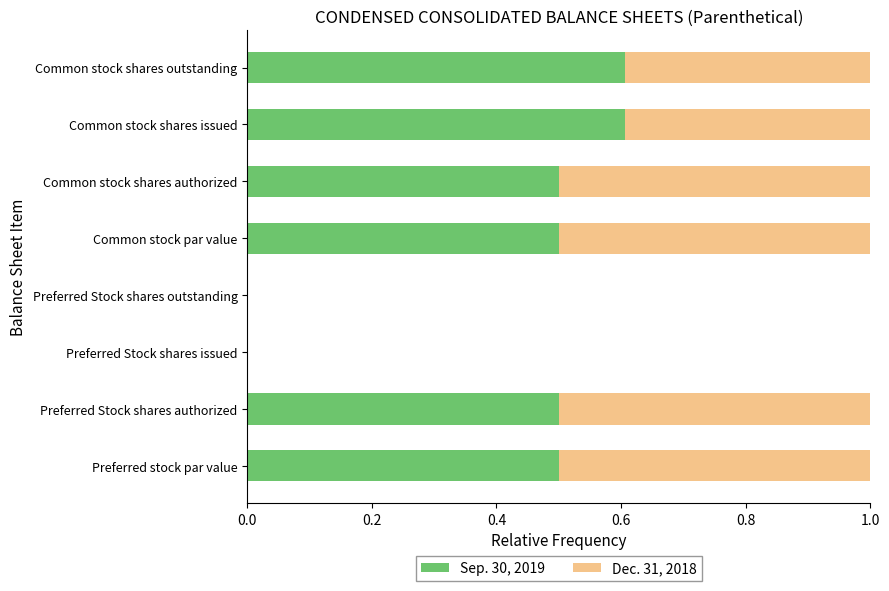

What is the total value across all series at Preferred stock par value?

1.0